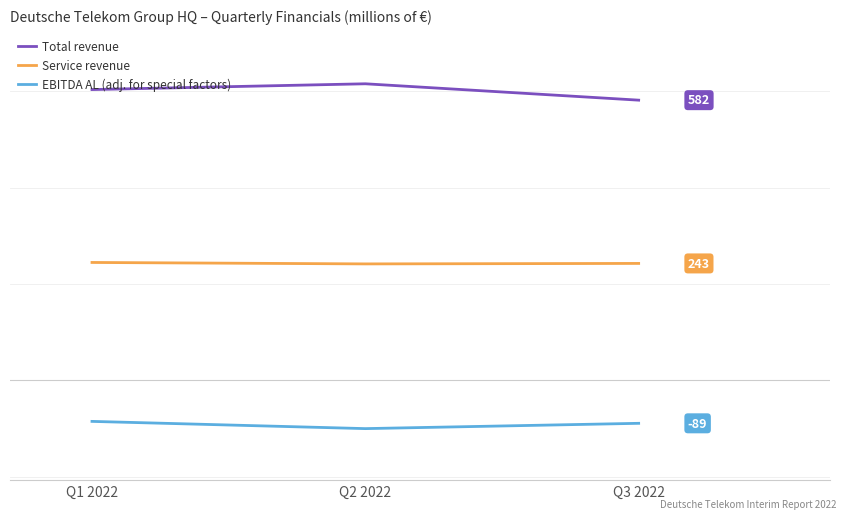

What are all the series names shown in the legend?

Total revenue, Service revenue, EBITDA AL (adj. for special factors)